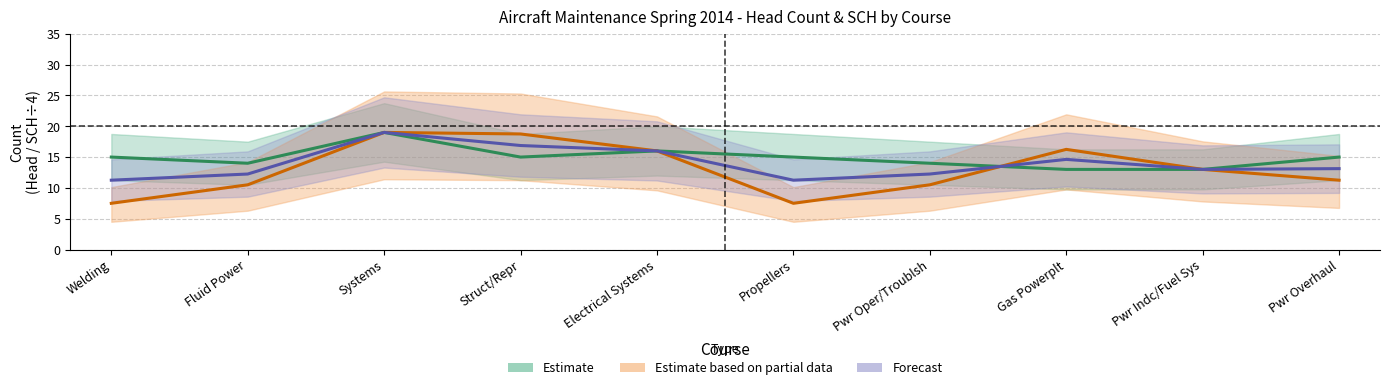

What is the label of the 1st point from the right?

Pwr Overhaul